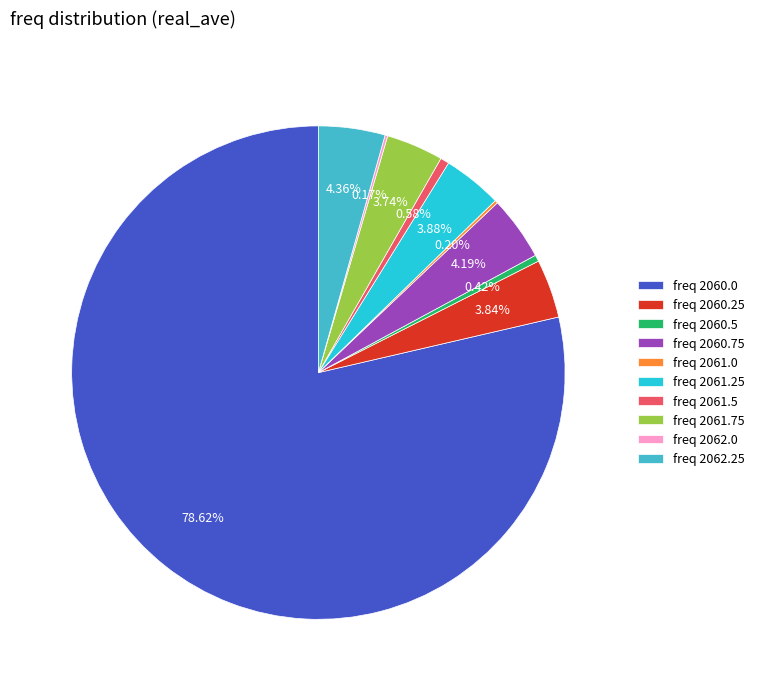

Is there any slice that represents more than half of the pie?

Yes